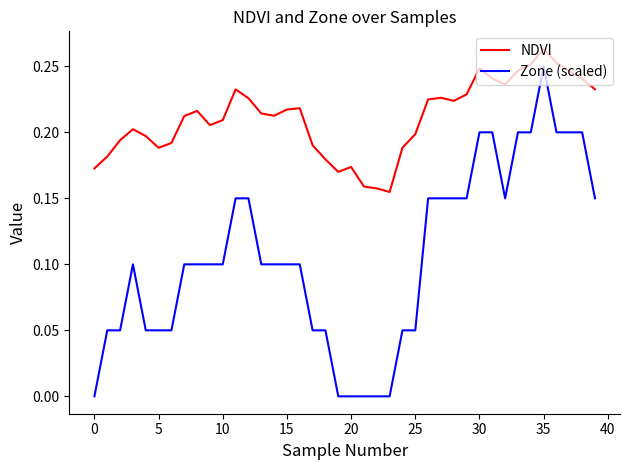

True or false: NDVI and Zone (scaled) intersect in this chart.

False